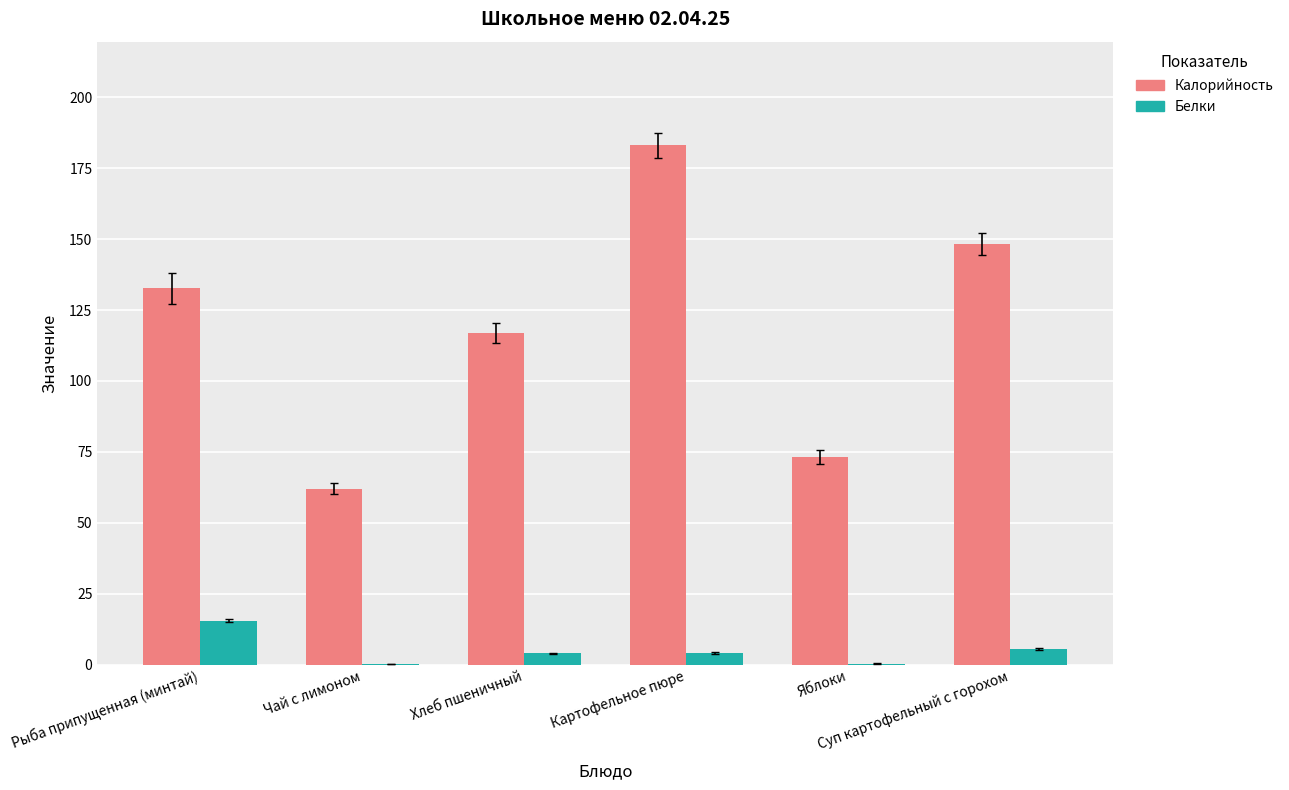

What is the highest value of the Калорийность series?

183.0